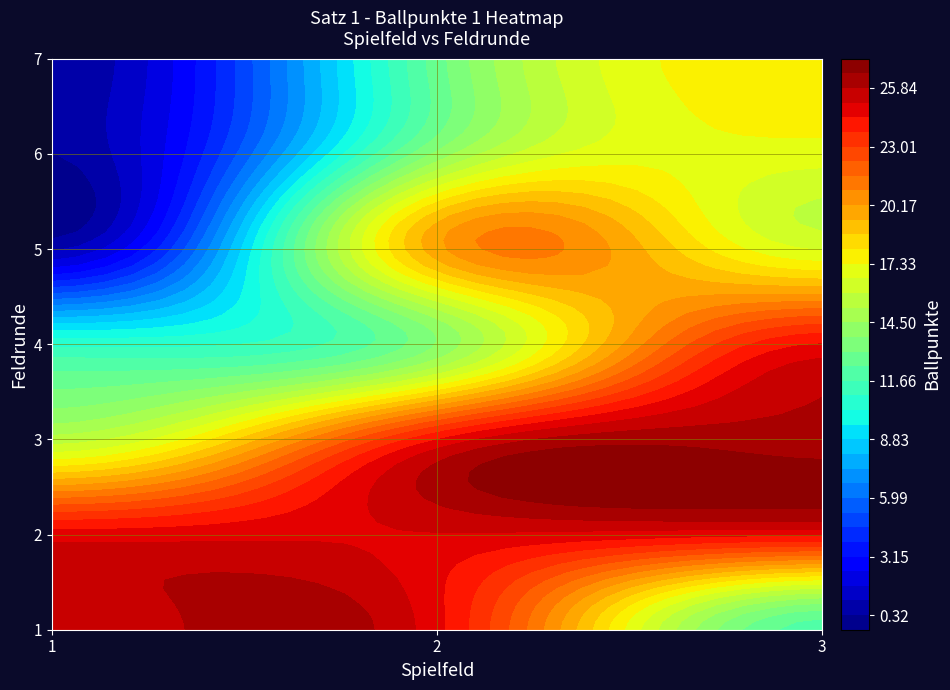

Reading left to right, extract all data points from this chart.

1: 0=23	1=25	2=25	3=25	4=25	5=15	6=11	7=25	8=25	9=25	10=13	11=21	12=14	13=13	14=11	15=25	16=26	17=25	18=16	19=17	20=18
2: 0=1	1=1	2=2	3=2	4=3	5=3	6=4	7=1	8=2	9=3	10=4	11=5	12=6	13=7	14=1	15=2	16=3	17=4	18=5	19=6	20=7